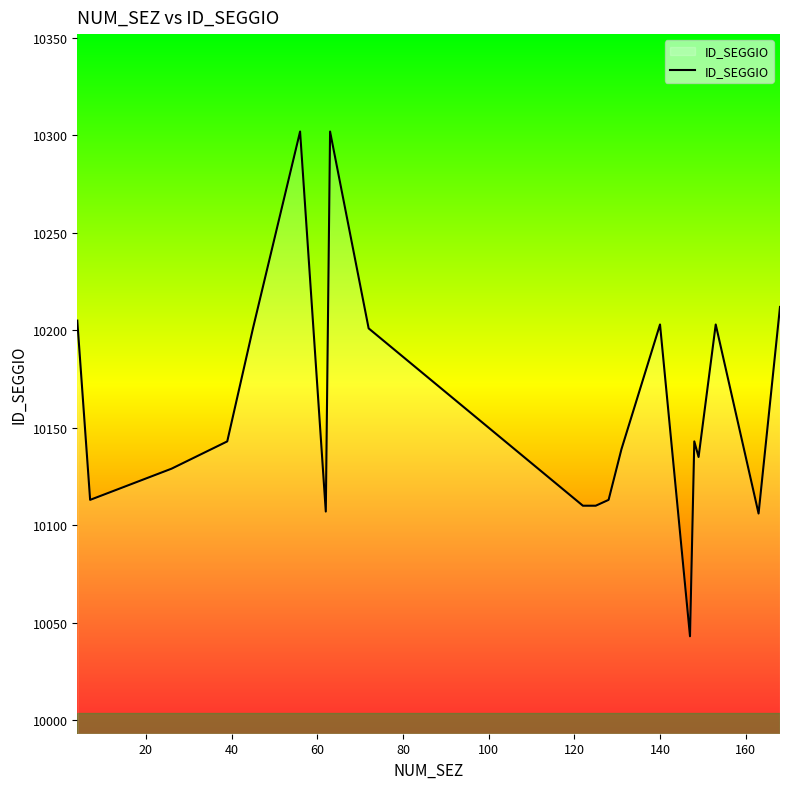

What is the greatest value displayed?

10302